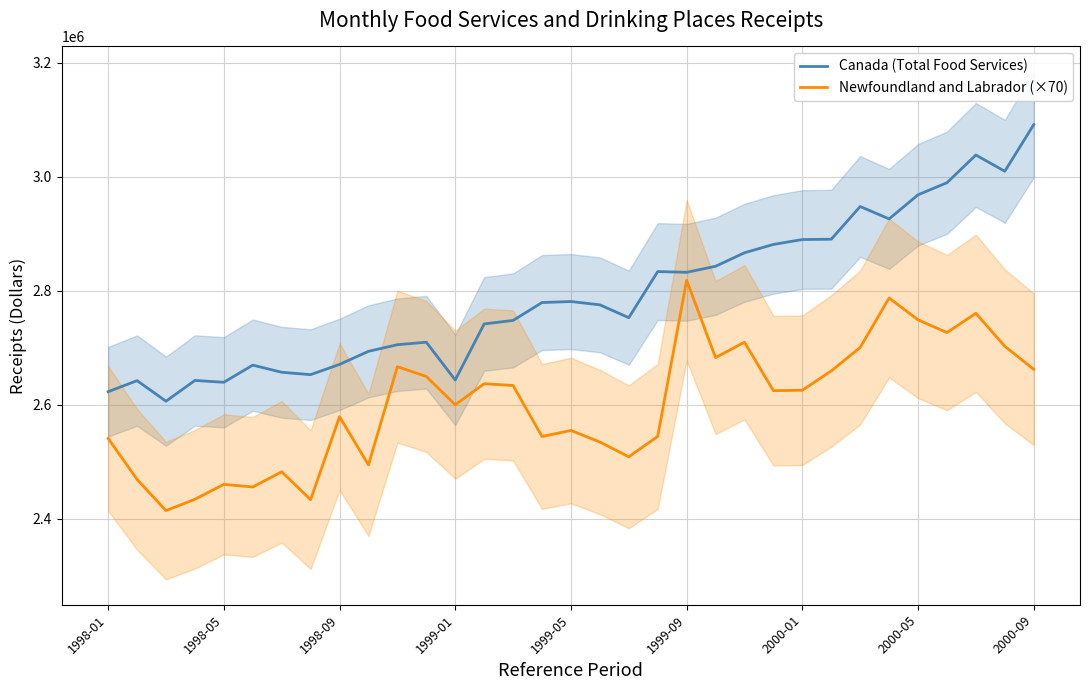

In Newfoundland and Labrador (×70), how many points are higher than both neighbors (excluding endpoints)?

10